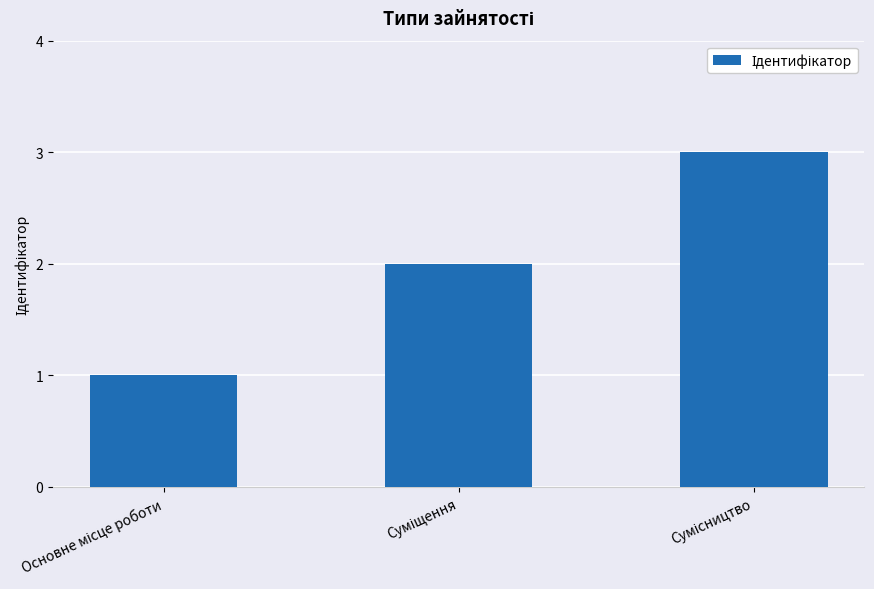

Reading left to right, list all the values displayed in this chart.

1	2	3